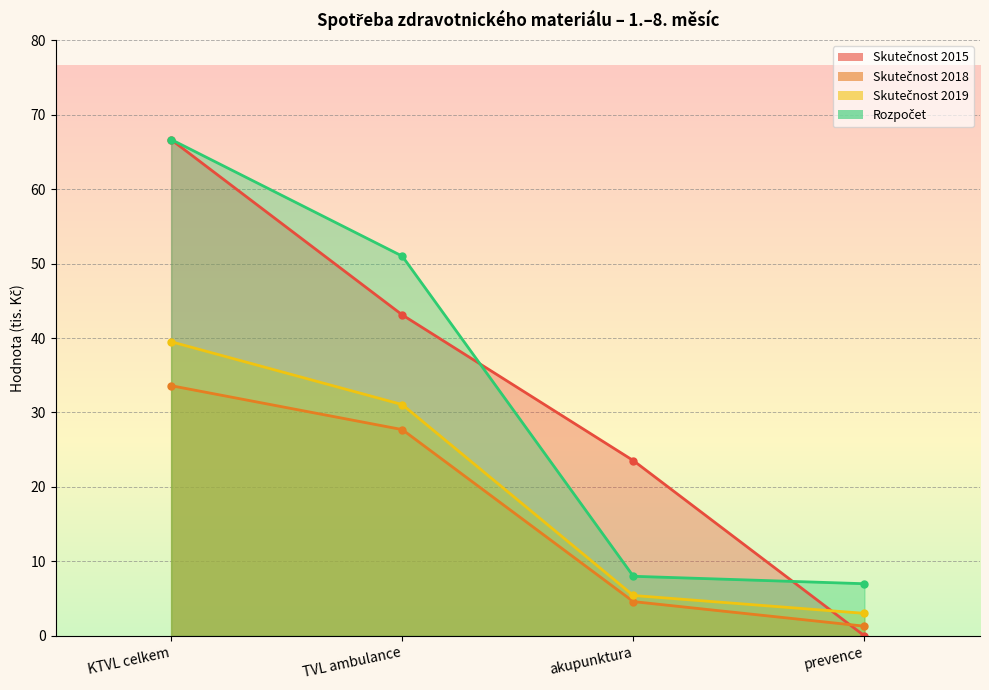

Reading right to left, what are all the values shown in this chart?

Skutečnost 2015: 0.0	23.5	43.1	66.6
Skutečnost 2018: 1.3	4.6	27.7	33.6
Skutečnost 2019: 3.0	5.4	31.1	39.5
Rozpočet: 7.0	8.0	51.0	66.7